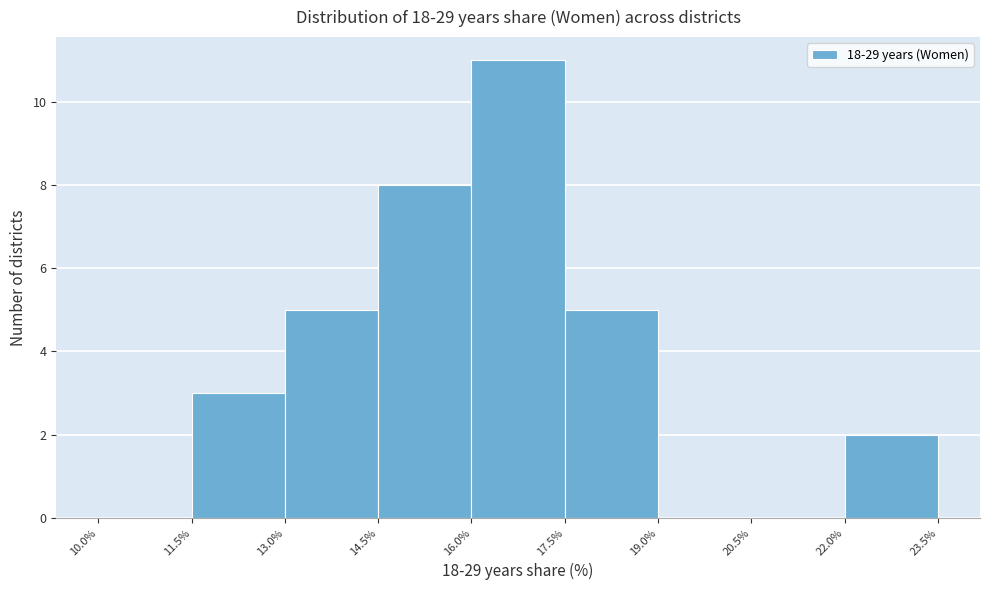

Reading left to right, list every bar in this chart as the range it spans on the x-axis followed by its height. The values are not printed on the chart, so give them approximately, as read against the axis.

10.0% to 11.5%: 0
11.5% to 13.0%: 3
13.0% to 14.5%: 5
14.5% to 16.0%: 8
16.0% to 17.5%: 11
17.5% to 19.0%: 5
19.0% to 20.5%: 0
20.5% to 22.0%: 0
22.0% to 23.5%: 2